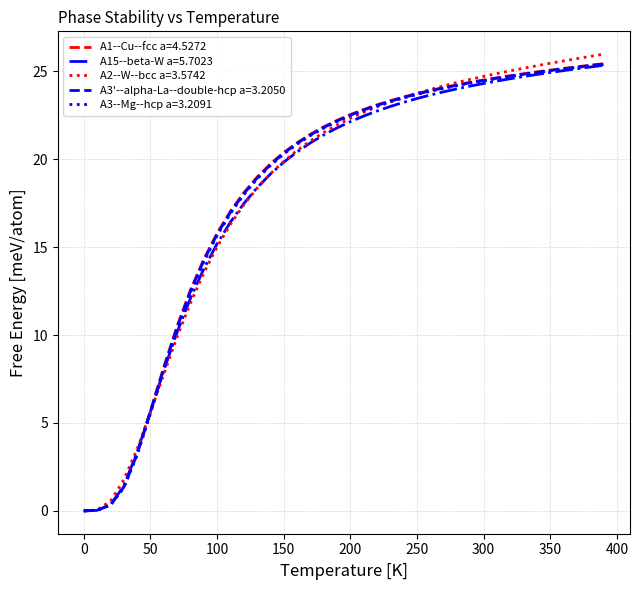

How many values in the A1--Cu--fcc a=4.5272 series exceed 22?

21